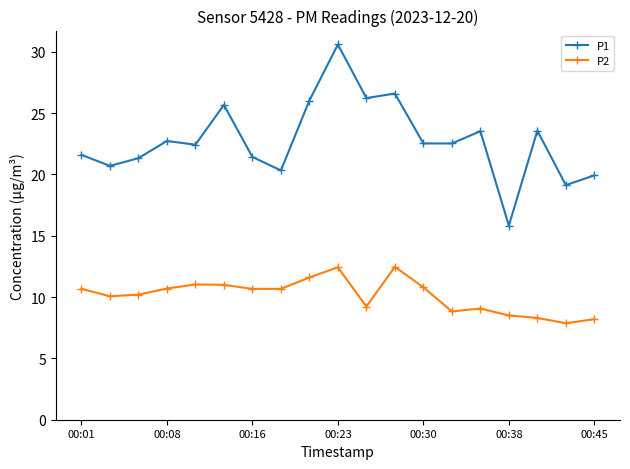

What is the value of the P1 point at the 2nd from the left?

20.7